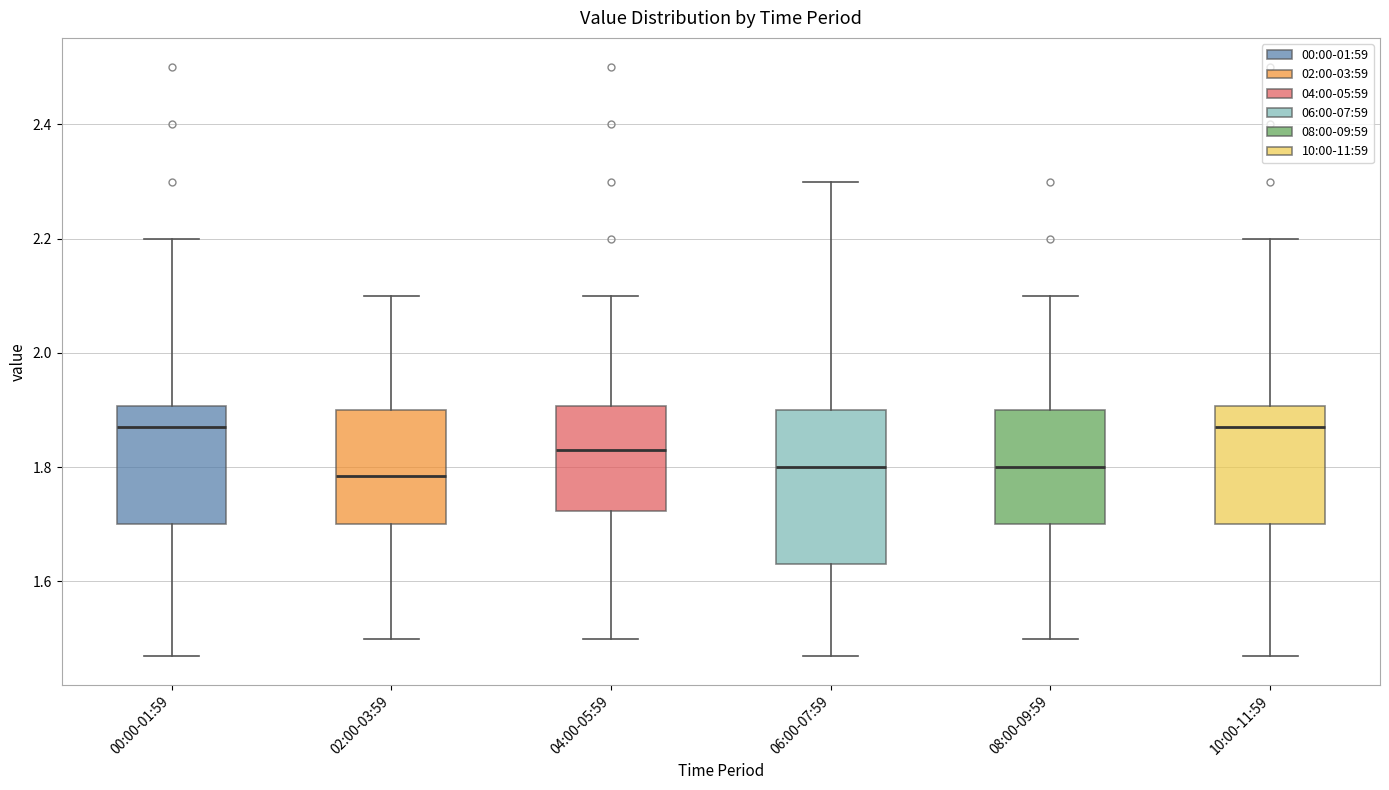

Where does the upper whisker of the box for 04:00-05:59 end on the y-axis? The values are not printed on the chart, so give them approximately, as read against the axis.

2.10